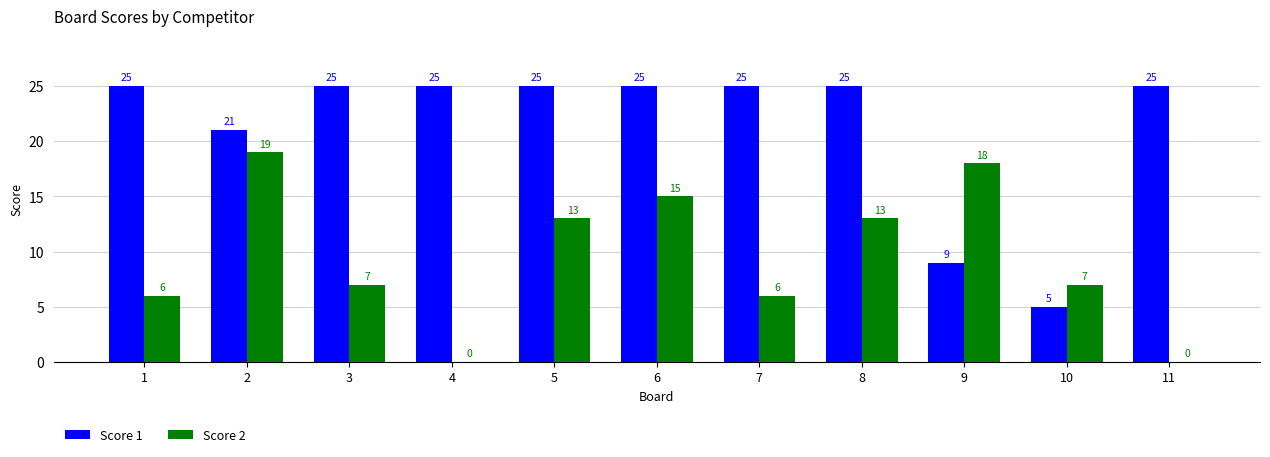

The Score 2 series shows 7 at 10. True or false?

True